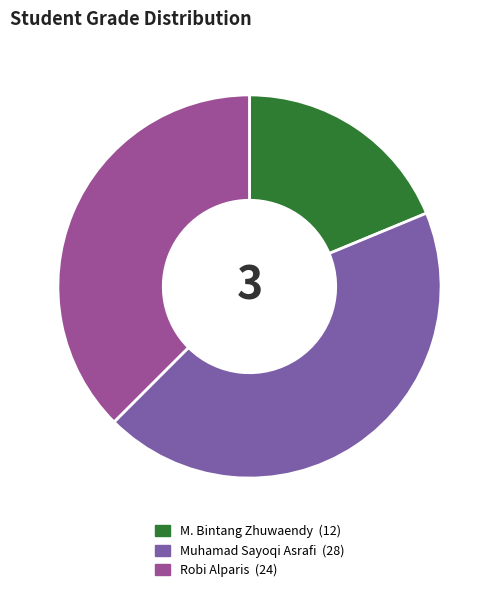

Is the sum of Robi Alparis and Muhamad Sayoqi Asrafi greater than half?

Yes